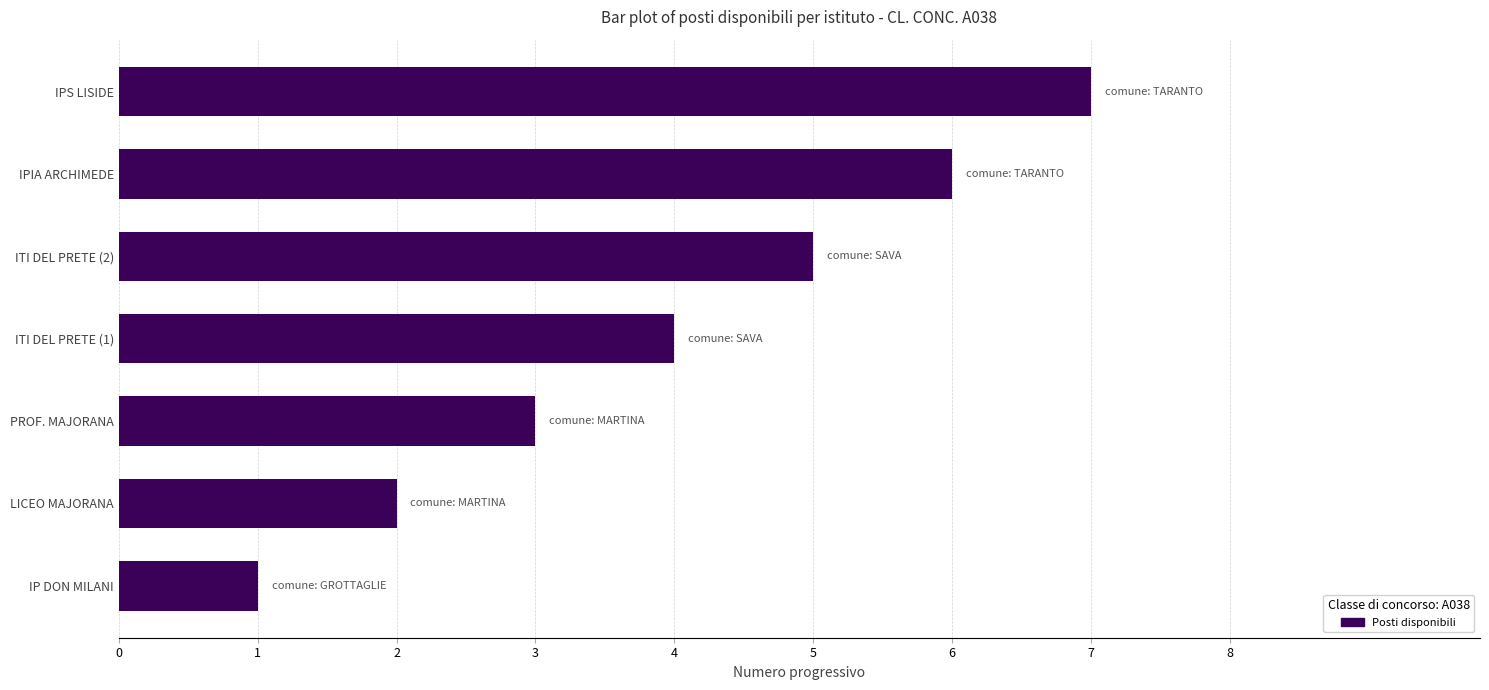

Between PROF. MAJORANA and IPS LISIDE, which is larger?

IPS LISIDE